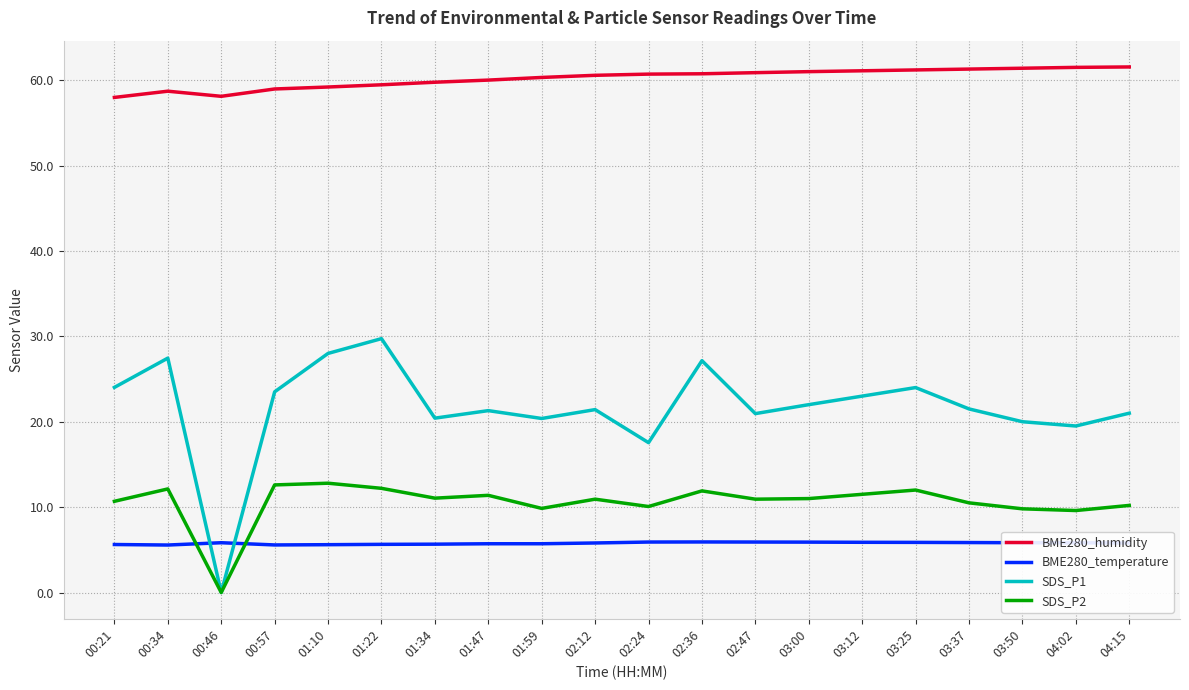

At which label does SDS_P1 first exceed 21?

00:21